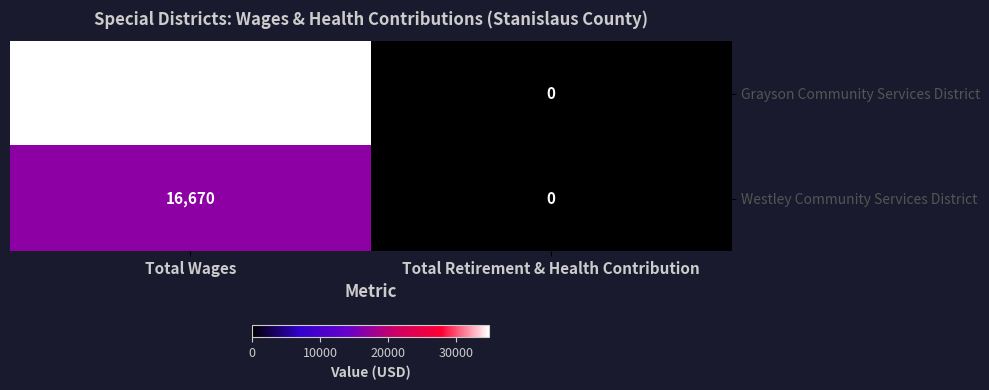

What is the maximum value shown in the chart?

34790